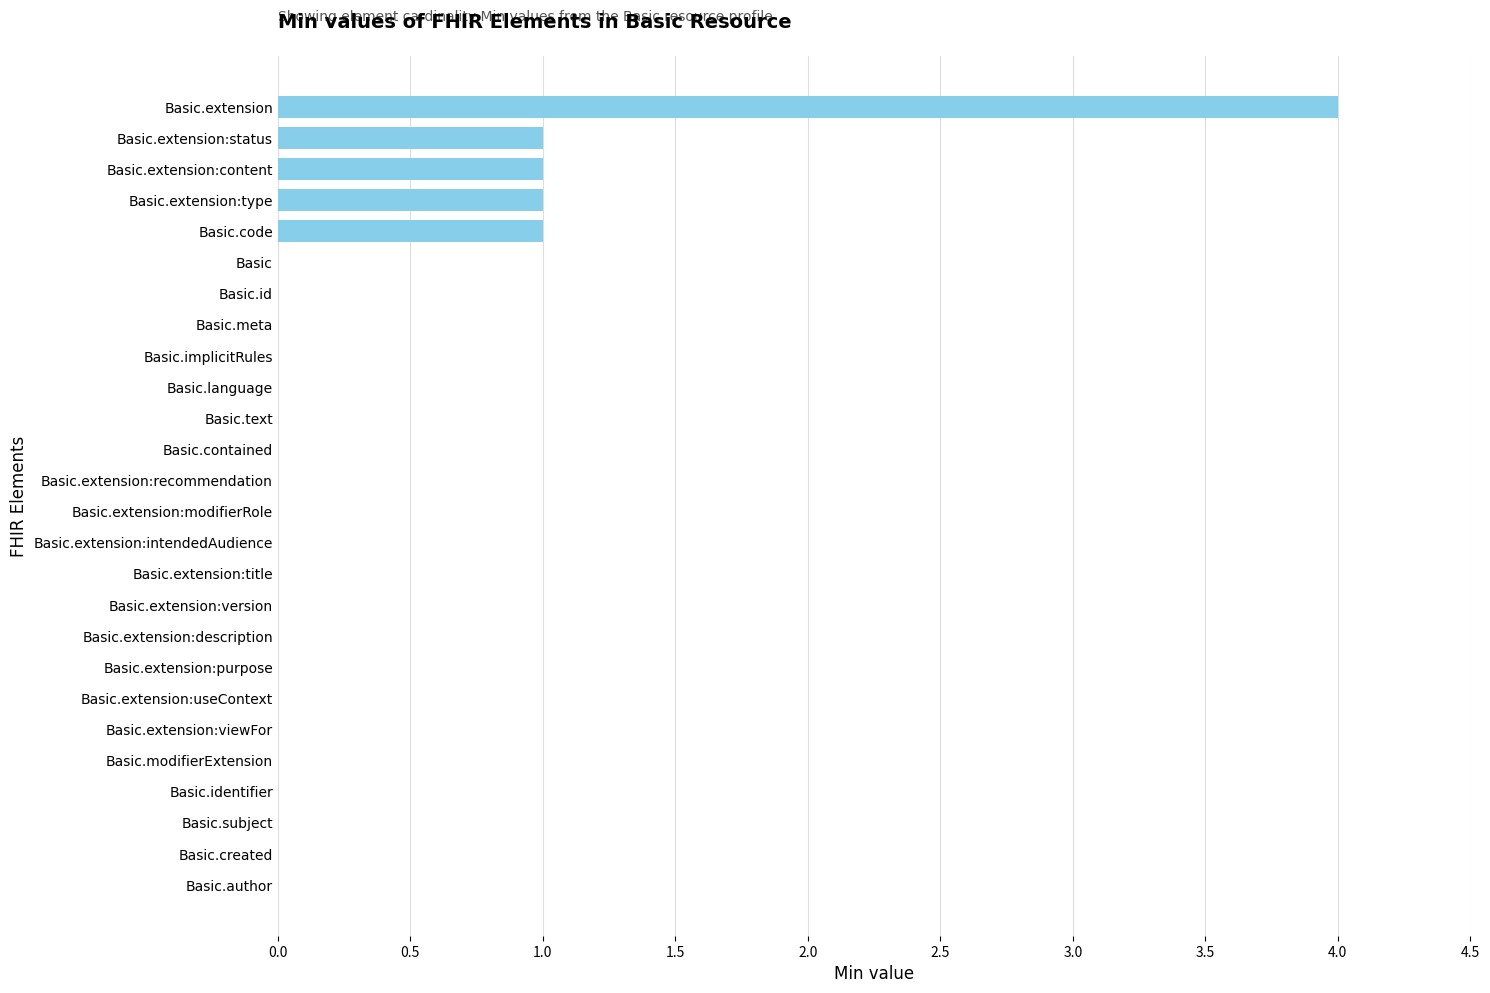

How many series are shown in this chart?

1